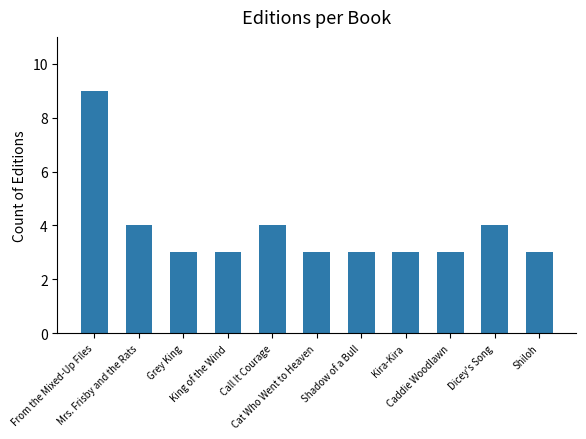

What is the sum of all values?

42